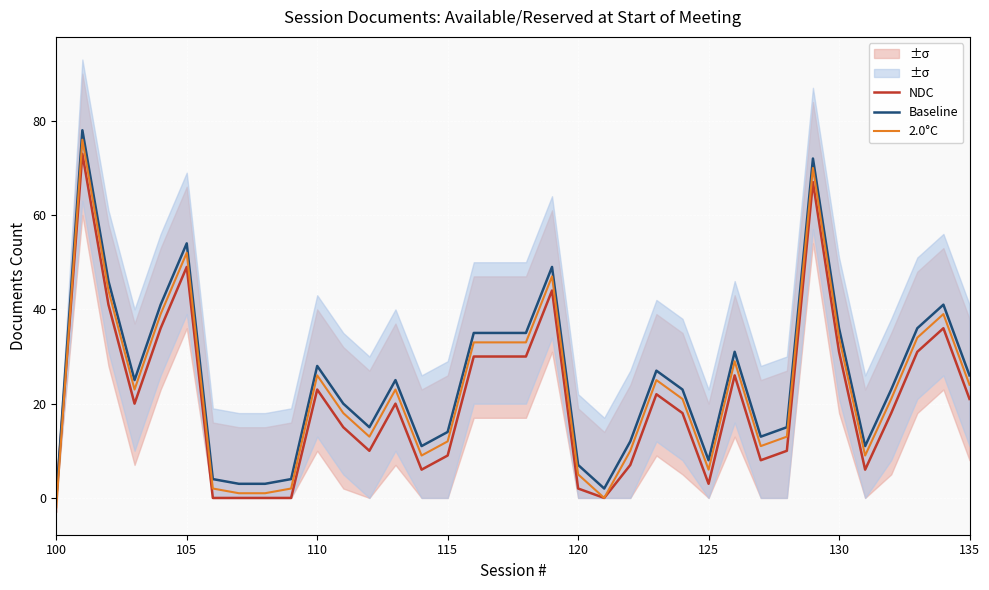

True or false: Baseline and 2.0°C cross at least once.

False